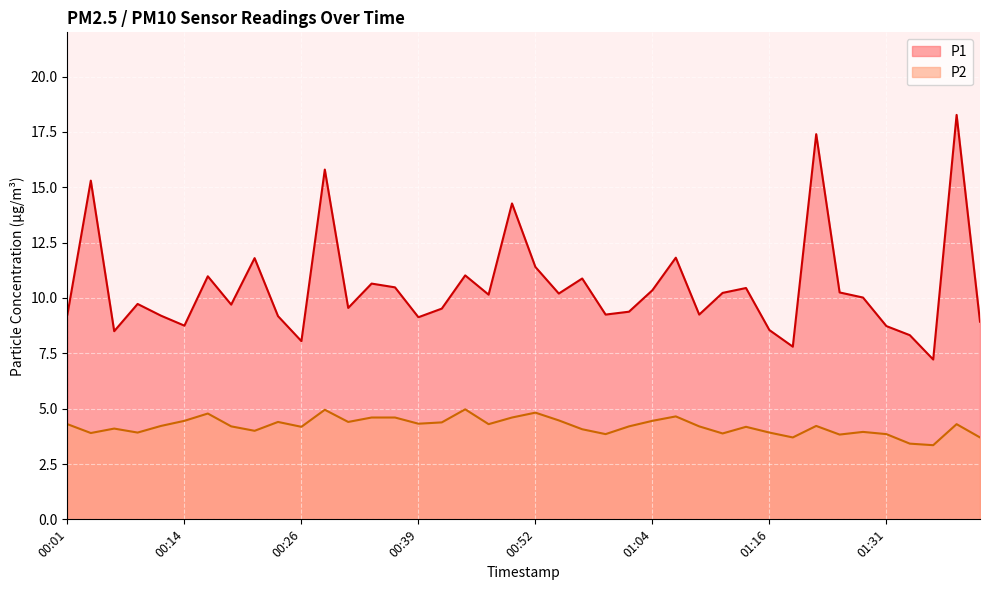

How many lines are shown in the chart?

2